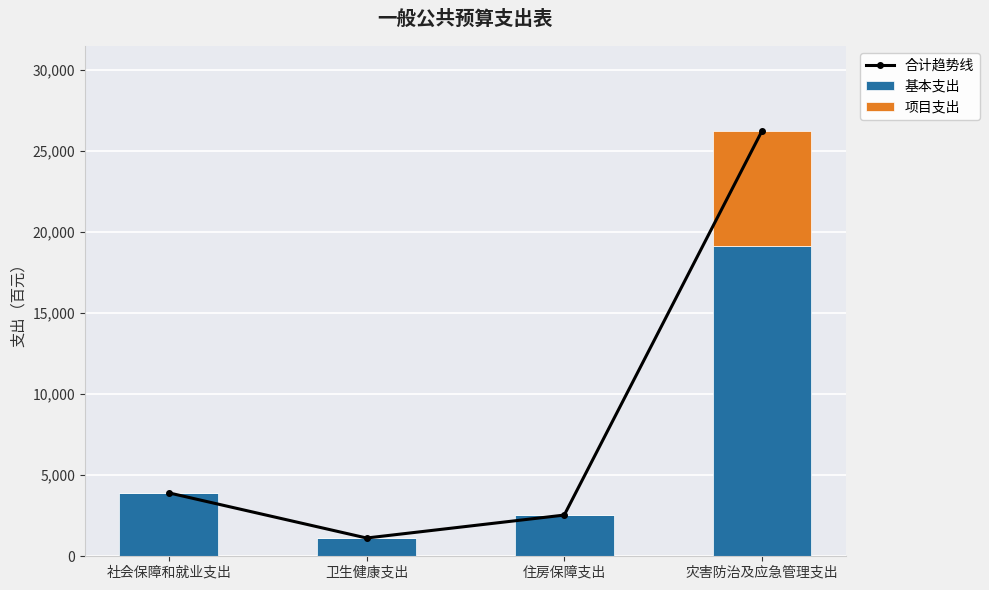

Which category has the highest value in the 项目支出 series?

灾害防治及应急管理支出